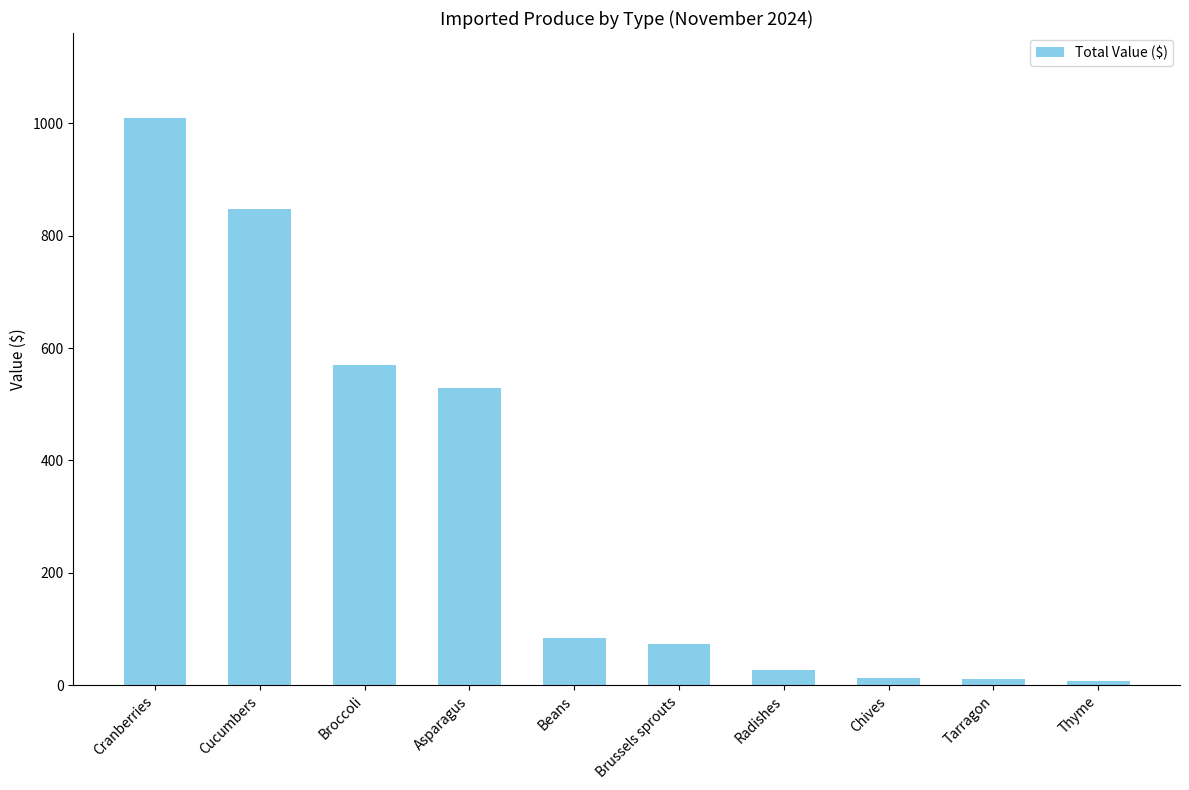

How many bars are there in total?

10